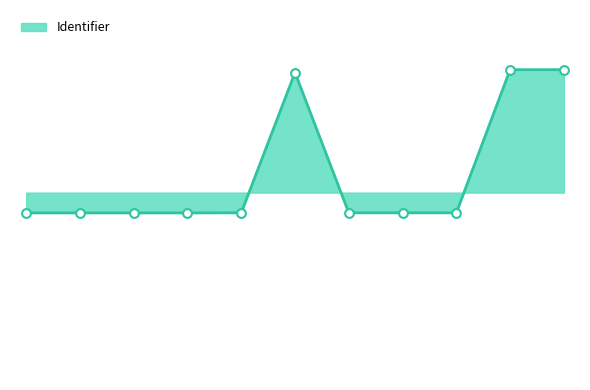

Does the chart have visible grid lines?

No